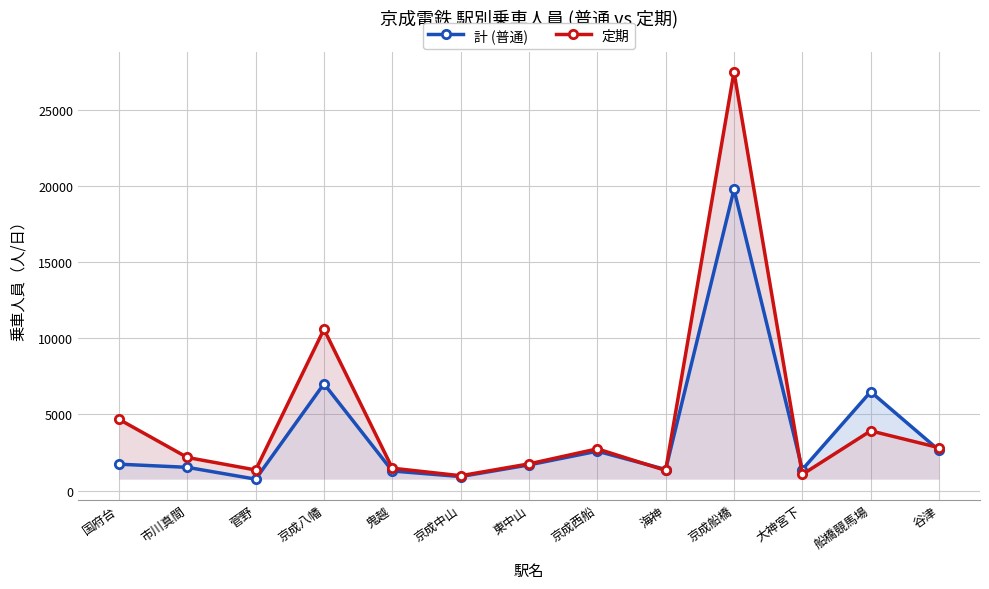

Reading left to right, what are all the values shown in this chart?

計 (普通): 国府台=1735	市川真間=1528	菅野=752	京成八幡=7009	鬼越=1288	京成中山=924	東中山=1688	京成西船=2587	海神=1386	京成船橋=19757	大神宮下=1383	船橋競馬場=6487	谷津=2648
定期: 国府台=4679	市川真間=2176	菅野=1355	京成八幡=10585	鬼越=1472	京成中山=978	東中山=1754	京成西船=2740	海神=1325	京成船橋=27468	大神宮下=1061	船橋競馬場=3920	谷津=2817